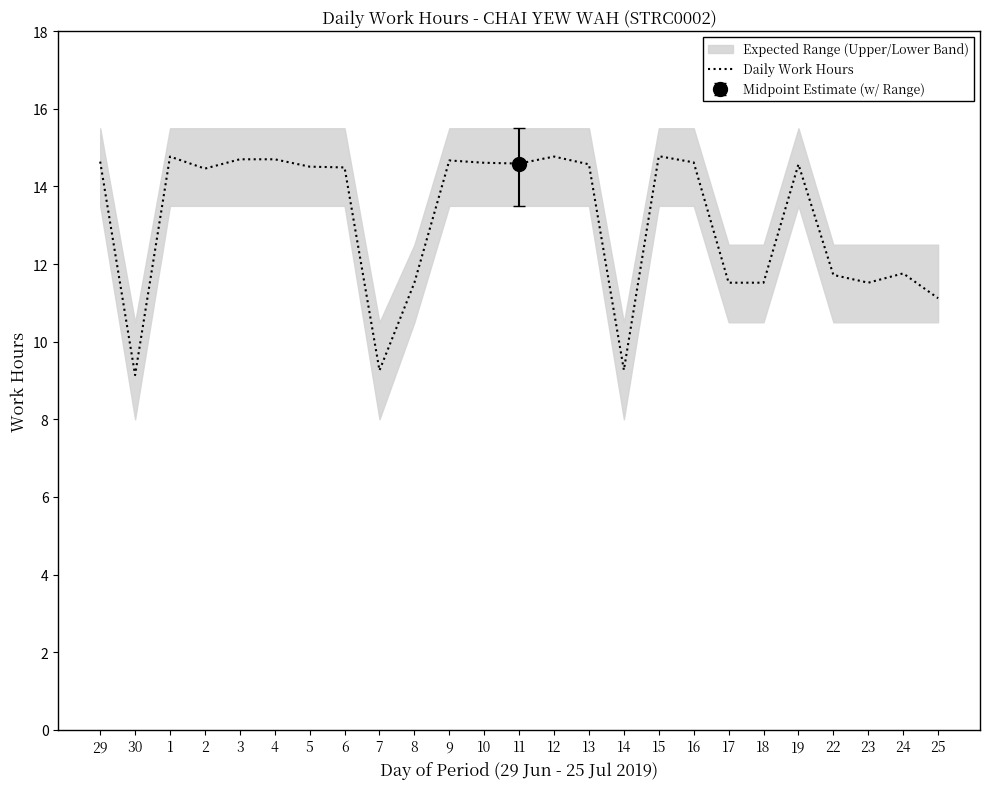

List the labels in order of value, smallest first.

30, 7, 14, 25, 8, 17, 18, 23, 22, 24, 2, 6, 5, 13, 19, 11, 10, 16, 29, 9, 3, 4, 1, 12, 15